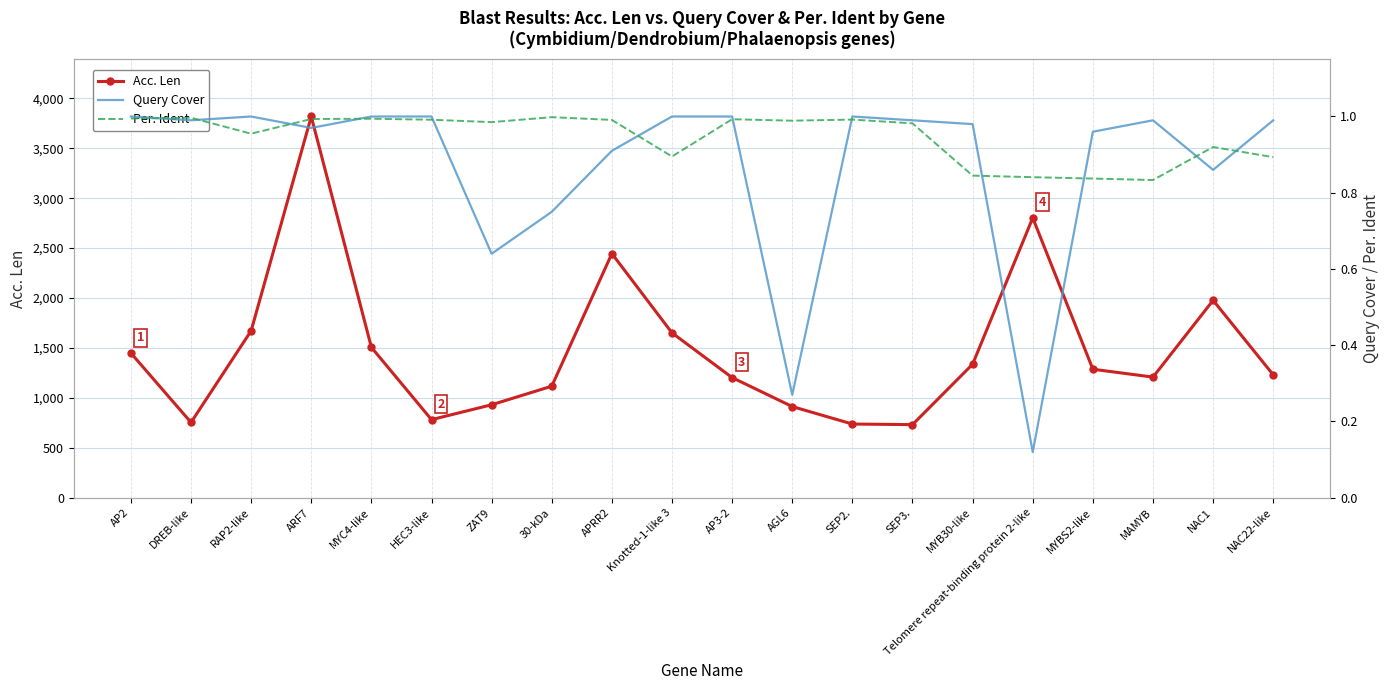

Where do Per. Ident and Query Cover first cross each other?

AP2 and DREB-like